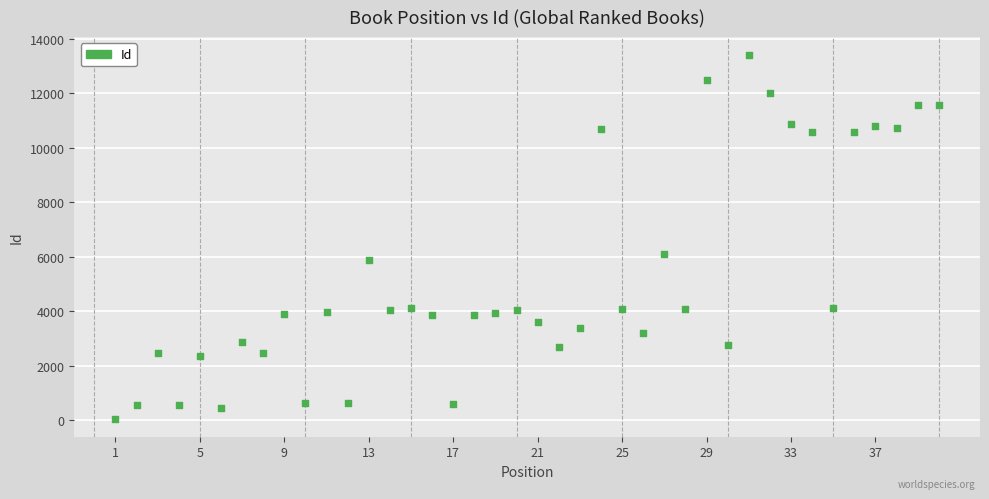

What is the range of X values (max minus min)?

39